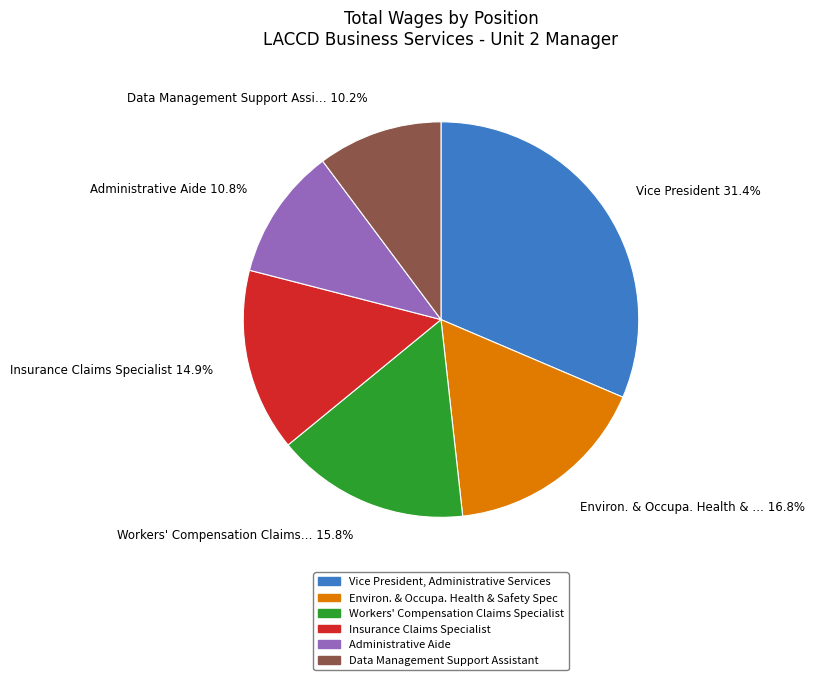

Does any single category account for the majority?

No